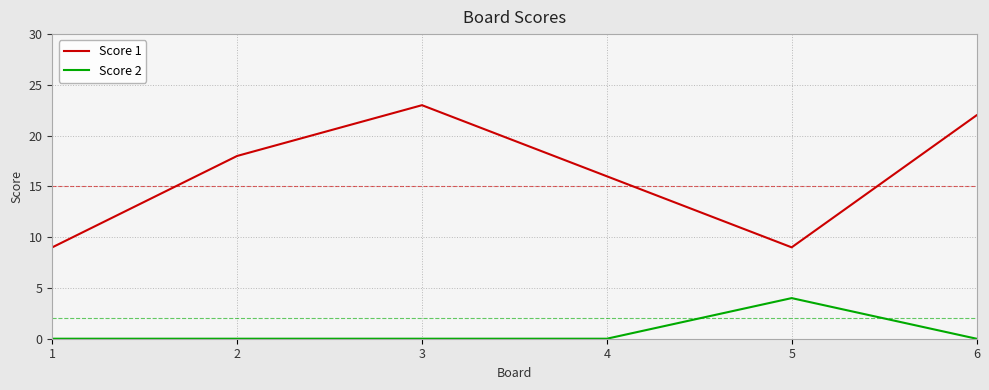

How many categories are shown in the chart?

6